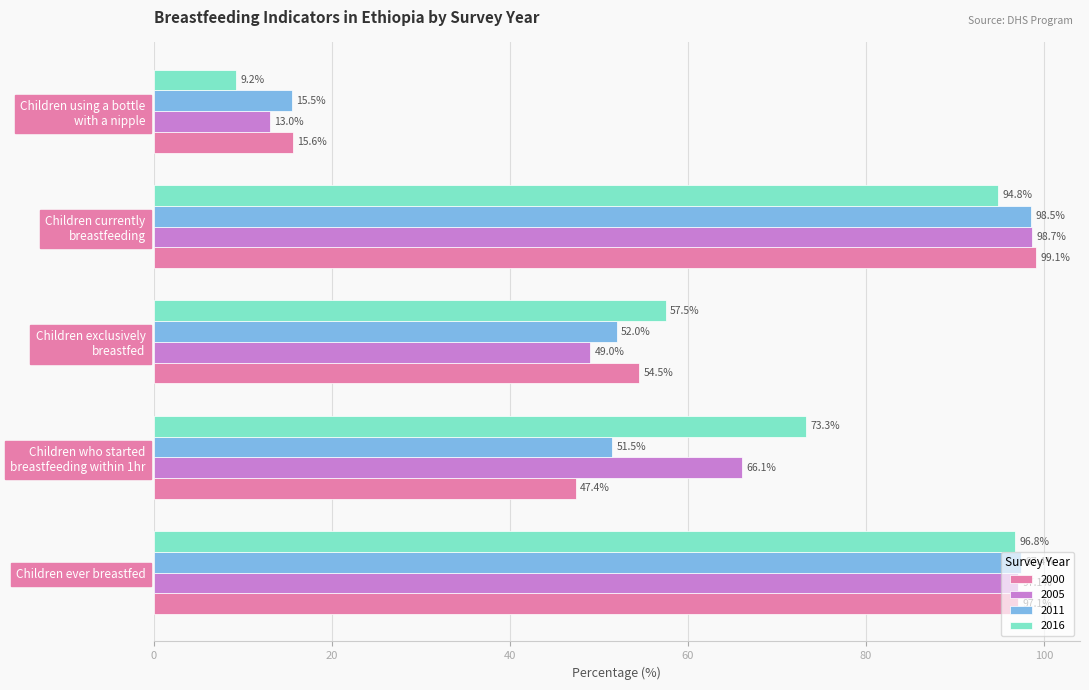

Count the number of categories in the chart.

5